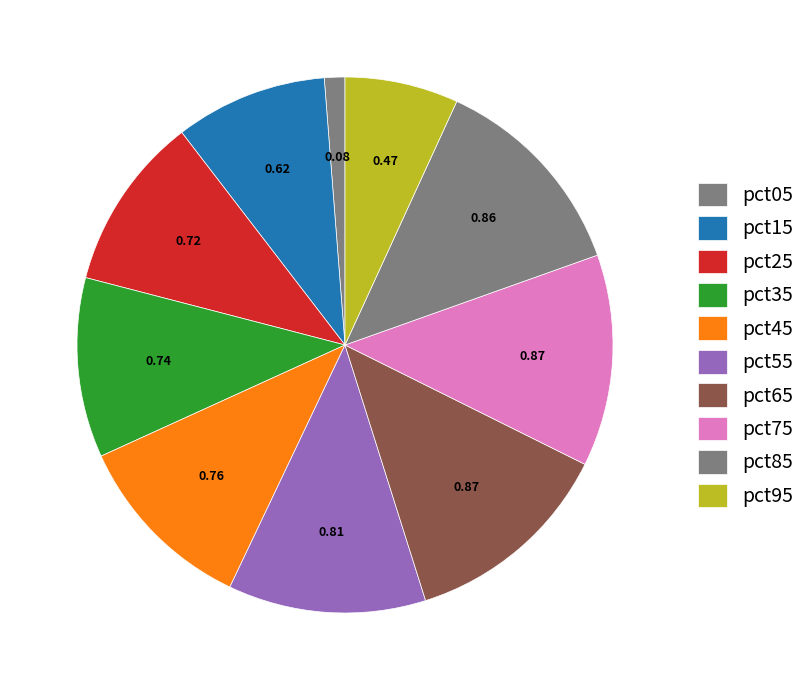

Is pct45 the majority of the pie?

No